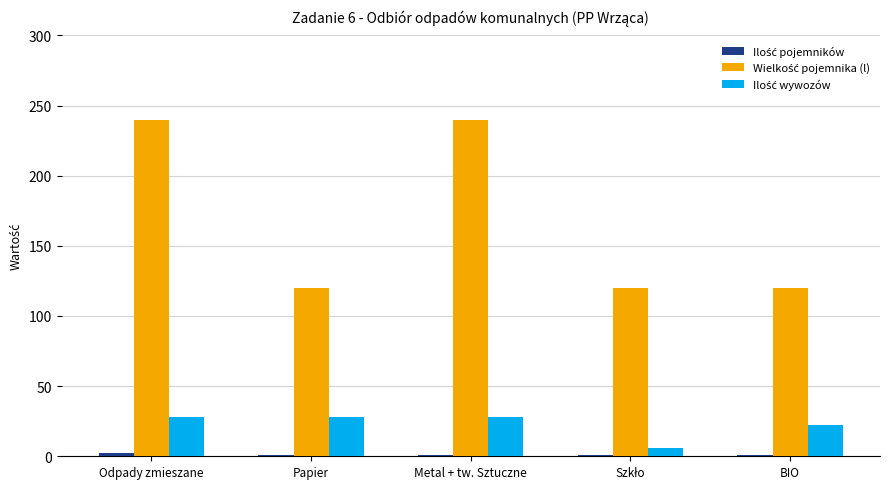

How many groups of bars are there?

5